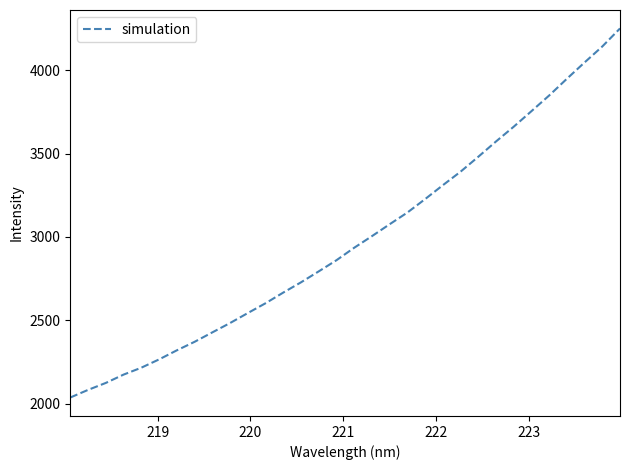

What is the difference between the maximum and minimum values?

2213.7